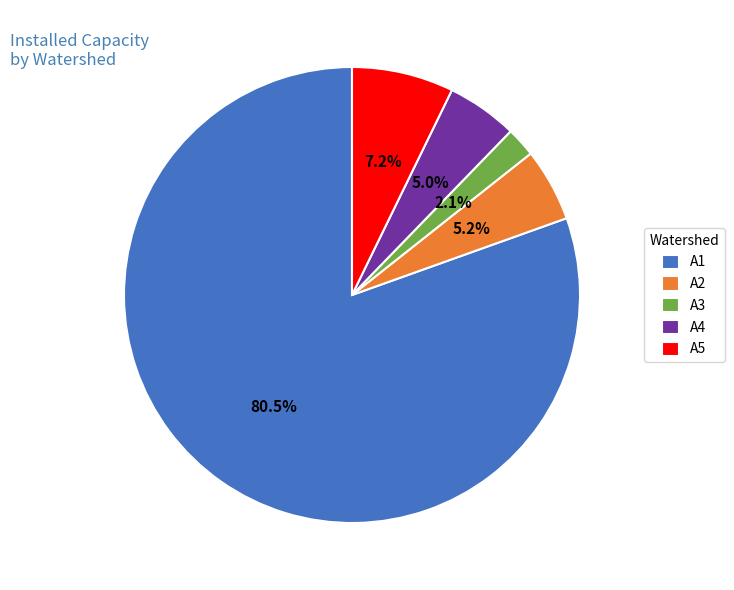

What percentage do A1 and A2 together represent?

85.7%